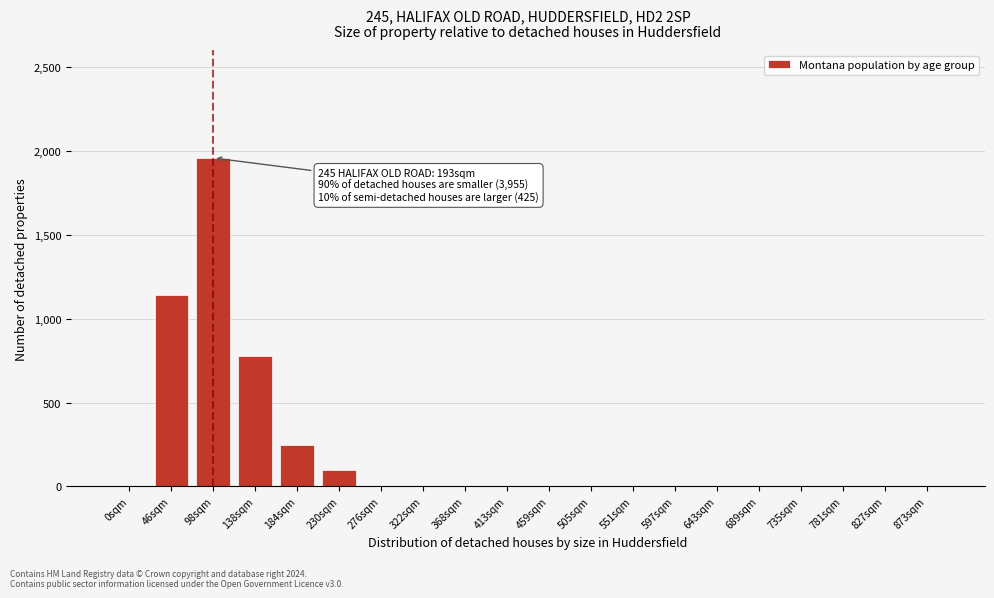

Reading left to right, transcribe all the data shown in this chart.

0sqm=0	46sqm=1143	98sqm=1957	138sqm=775	184sqm=248	230sqm=95	276sqm=0	322sqm=0	368sqm=0	413sqm=0	459sqm=0	505sqm=0	551sqm=0	597sqm=0	643sqm=0	689sqm=0	735sqm=0	781sqm=0	827sqm=0	873sqm=0